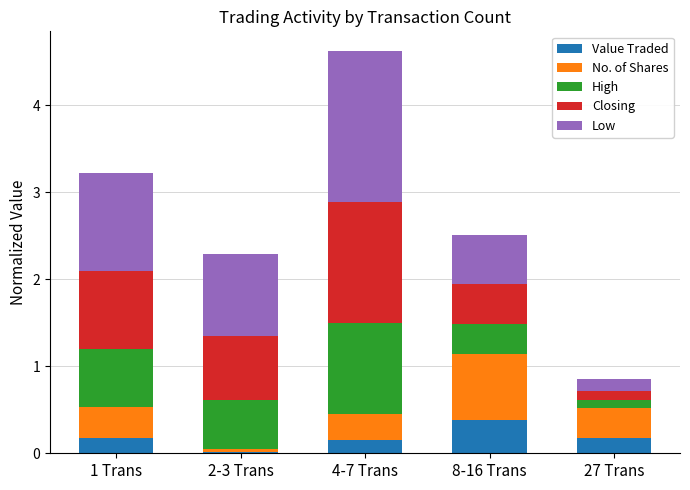

At which category is the sum across all series the highest?

4-7 Trans